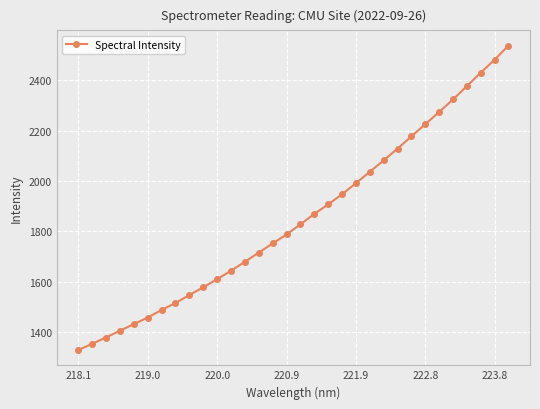

How many values exceed 1828?

16